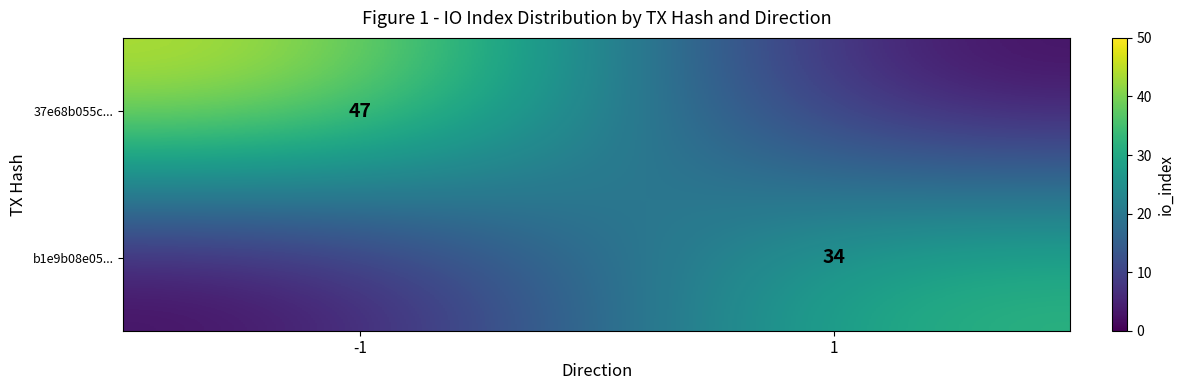

Is it true that 37e68b055c... equals 78 at -1?

False